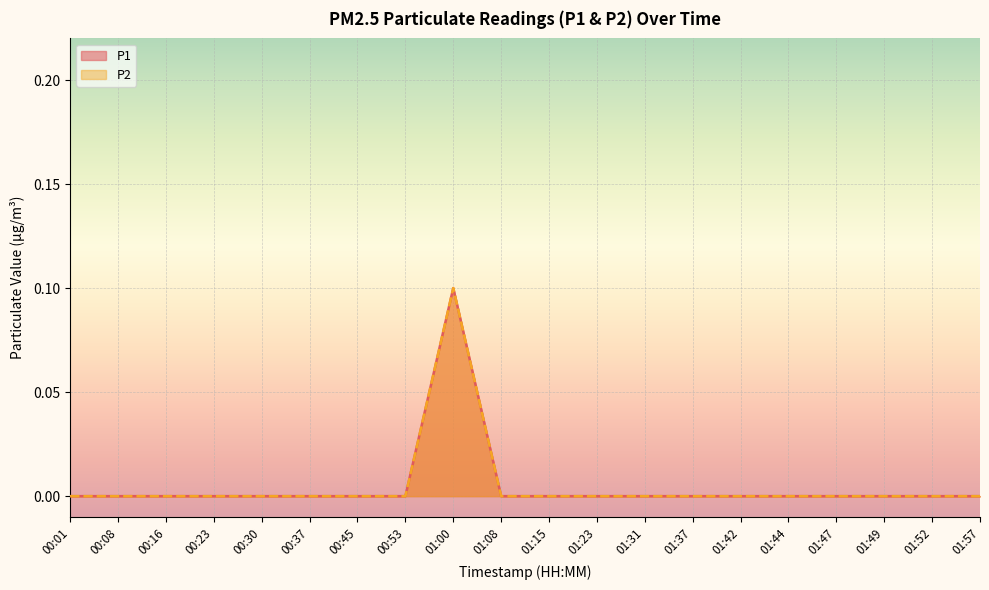

How many lines are shown in the chart?

2